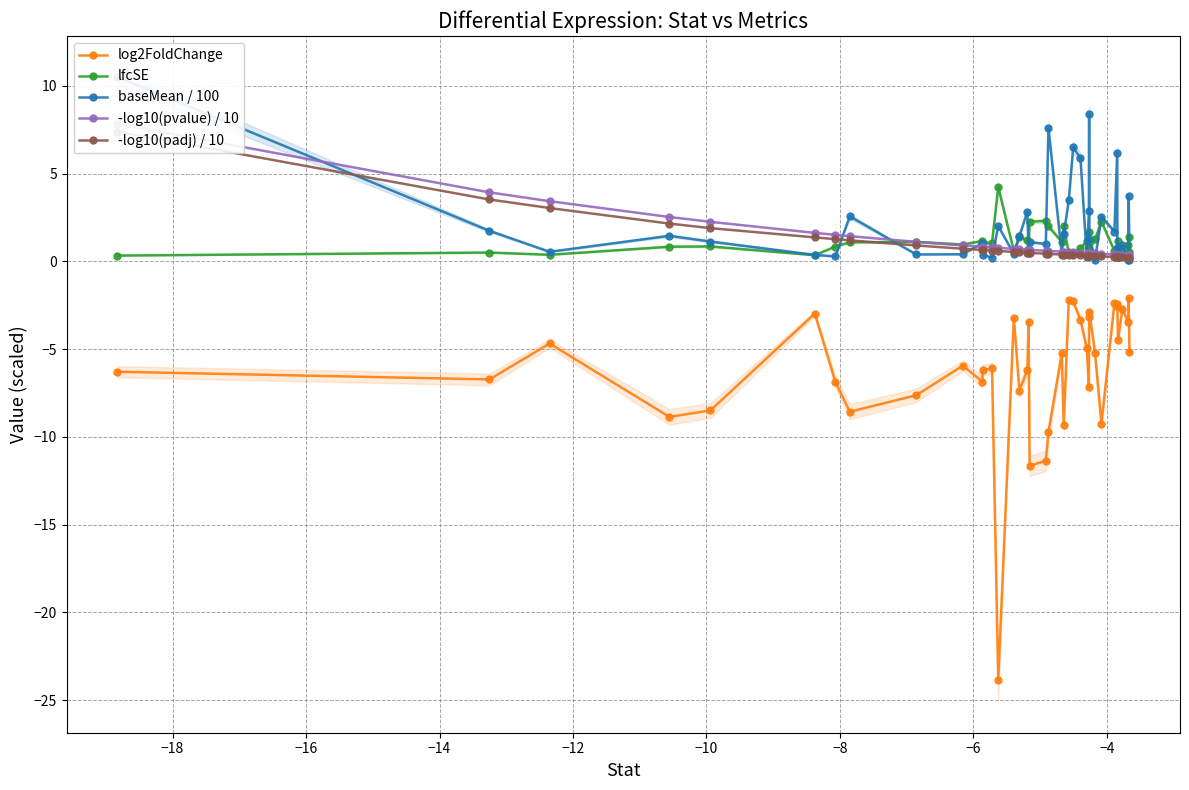

True or false: lfcSE and log2FoldChange intersect in this chart.

False